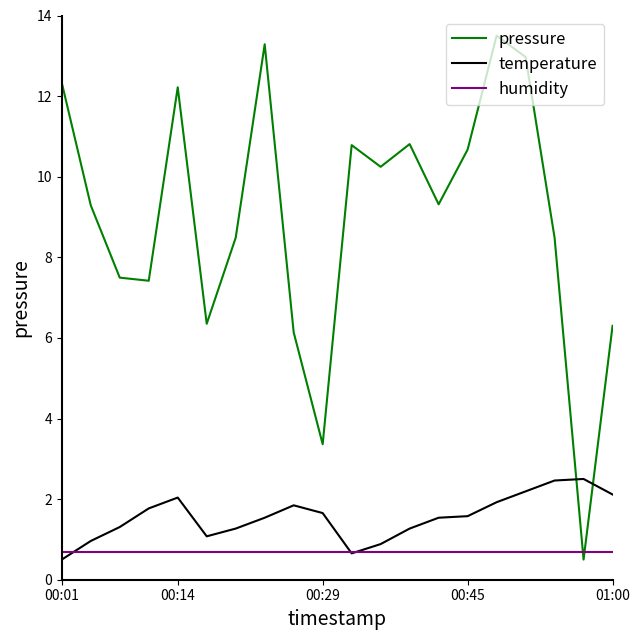

Which series has the largest range (max minus min)?

pressure